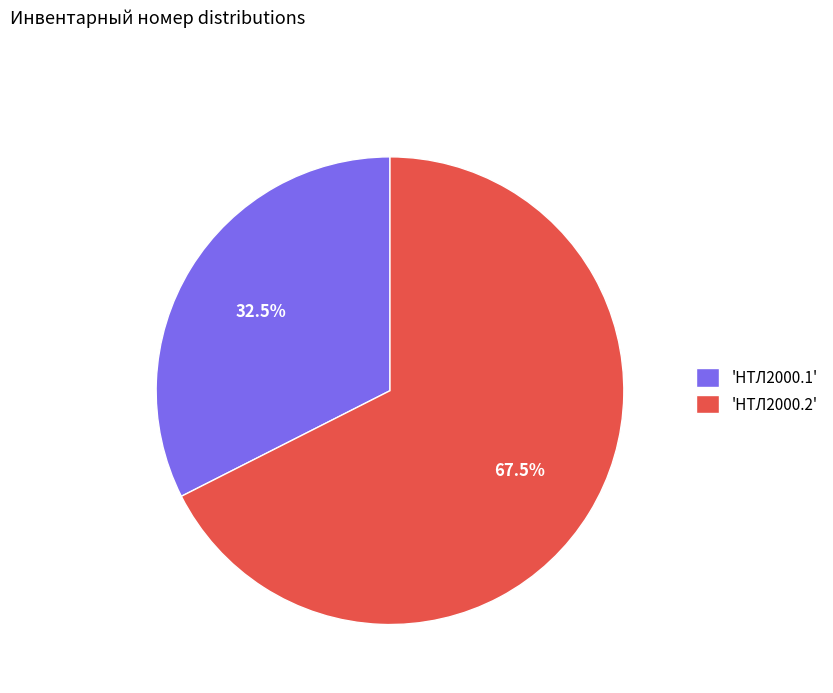

What is the ratio of the value at 'НТЛ2000.2' to the value at 'НТЛ2000.1'?

2.1